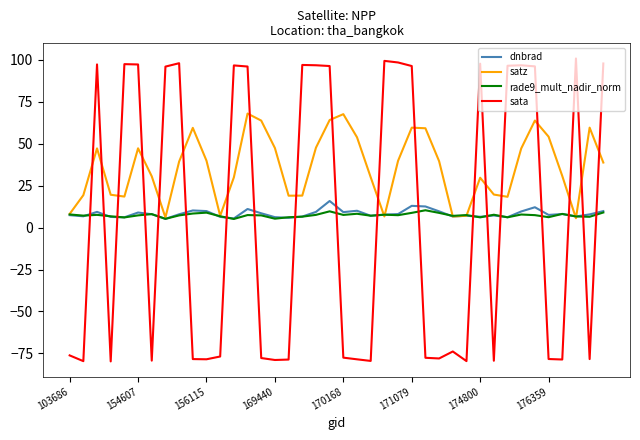

Which series ends up on top after the final intersection of dnbrad and sata?

sata